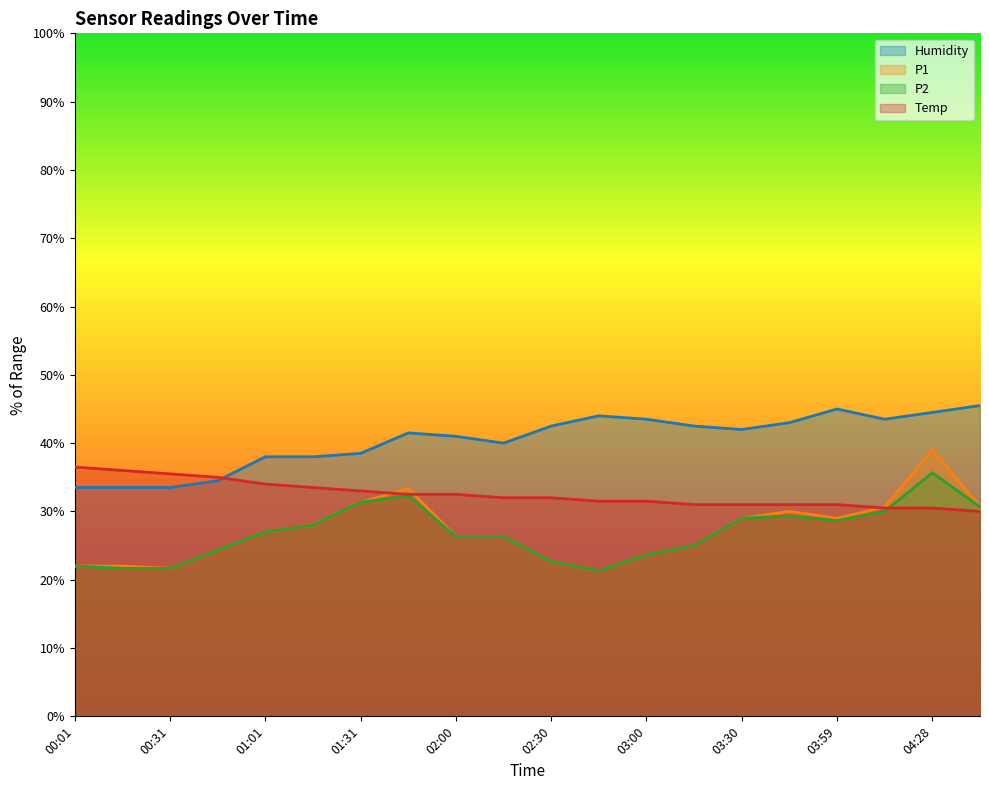

Is the value of Humidity at 01:31 greater than the value of P1 at 04:28?

No